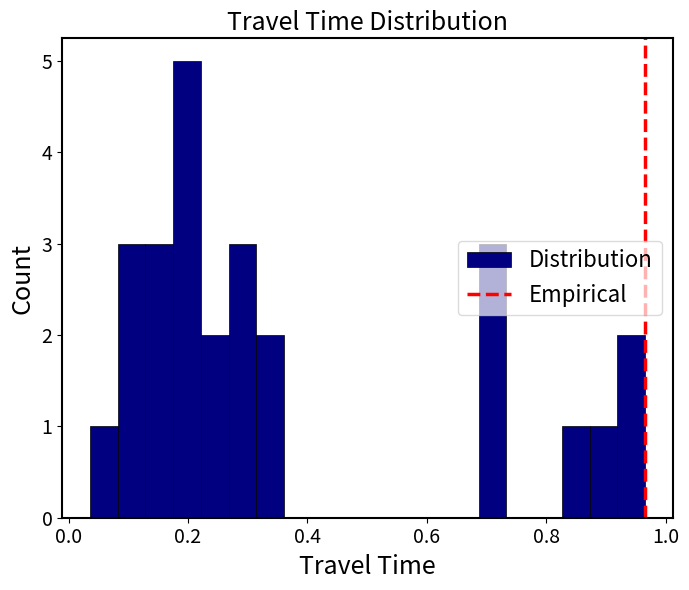

Read against the x-axis, roughly where is the centre of the tallest bar?

0.20